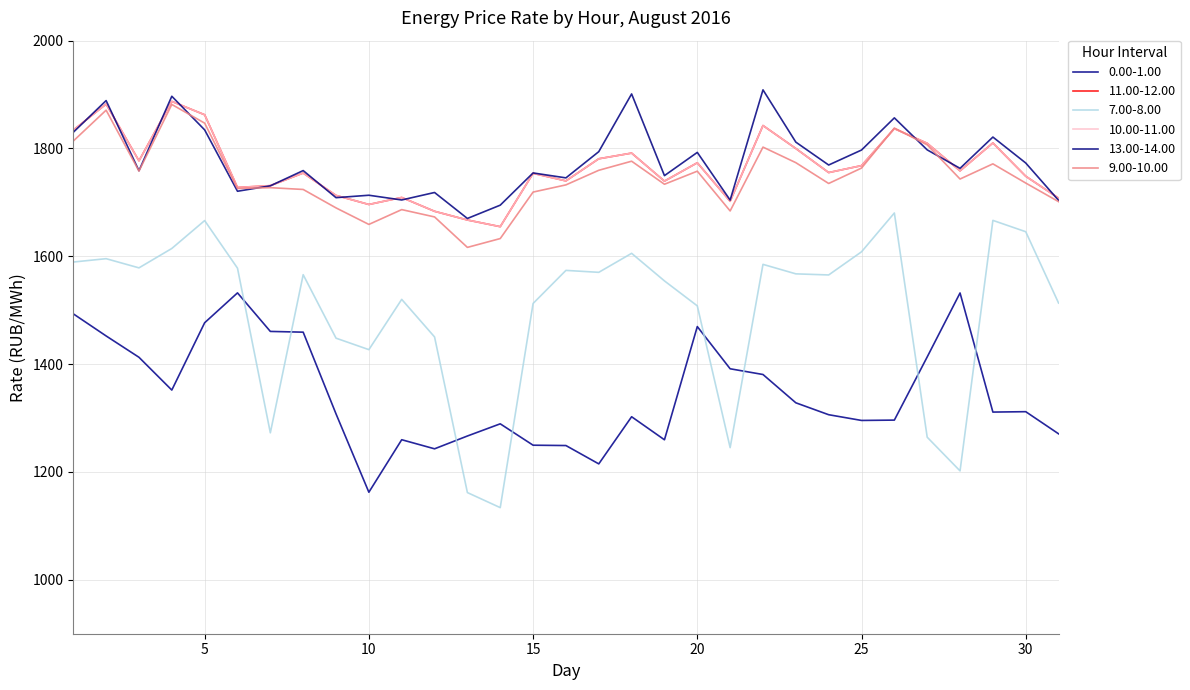

At how many categories does at least one series exceed 1228?

31